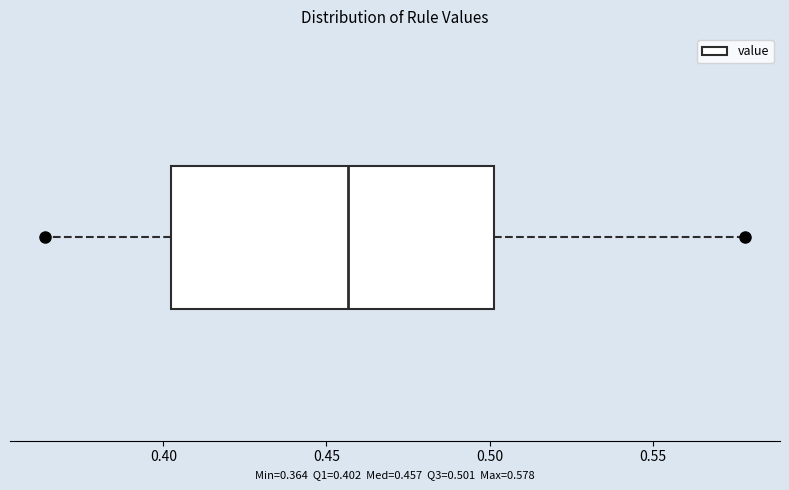

Transcribe this box plot: give where the median line is, the range the box spans, and where the two whiskers end, as read against the x-axis. The values are not printed on the chart, so give them approximately, as read against the axis.

median 0.455, box 0.400 to 0.500, whiskers 0.365 to 0.580